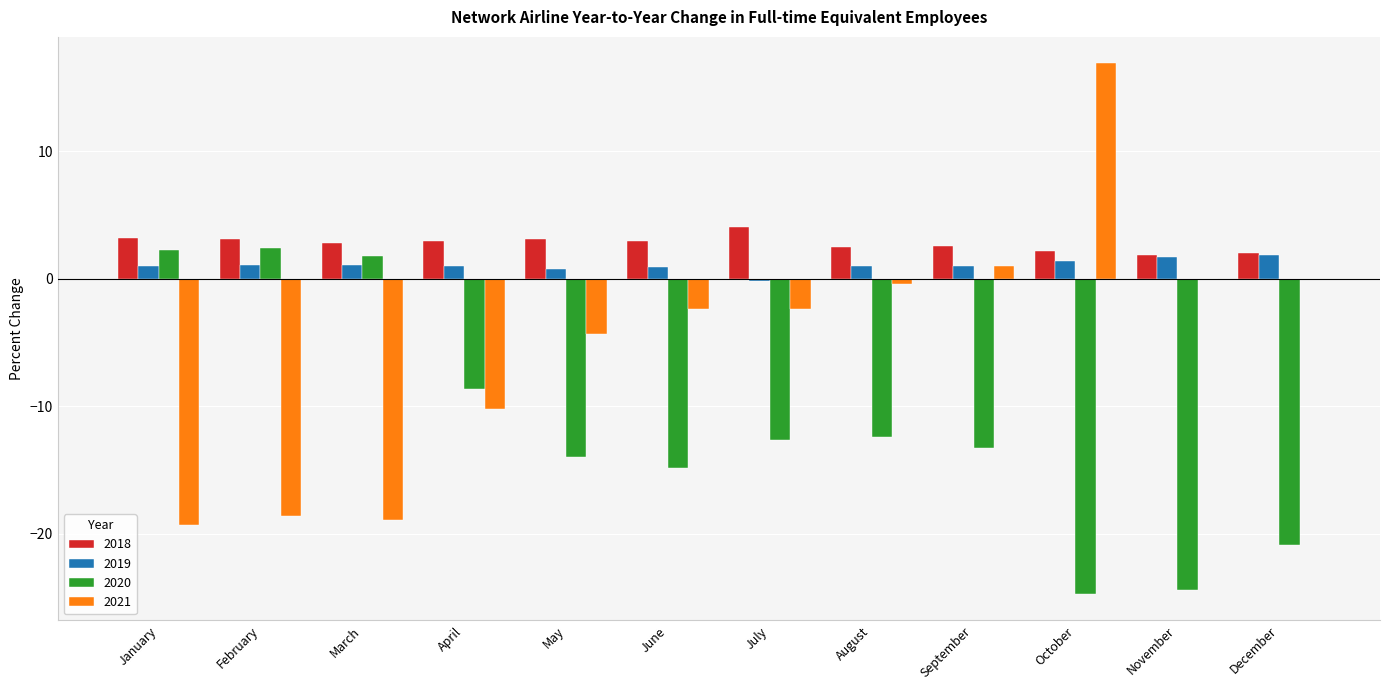

Which category has the highest value in the 2021 series?

October